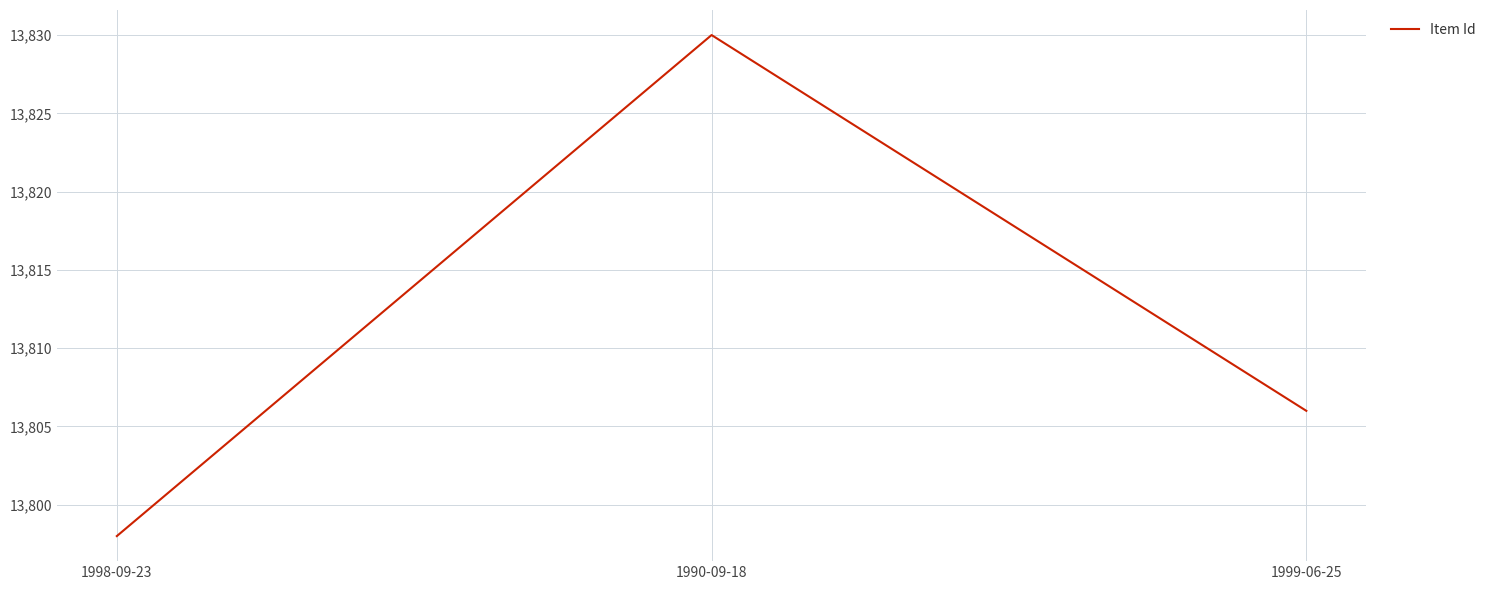

Approximately how many times larger is the value at 1990-09-18 compared to 1998-09-23?

1.0